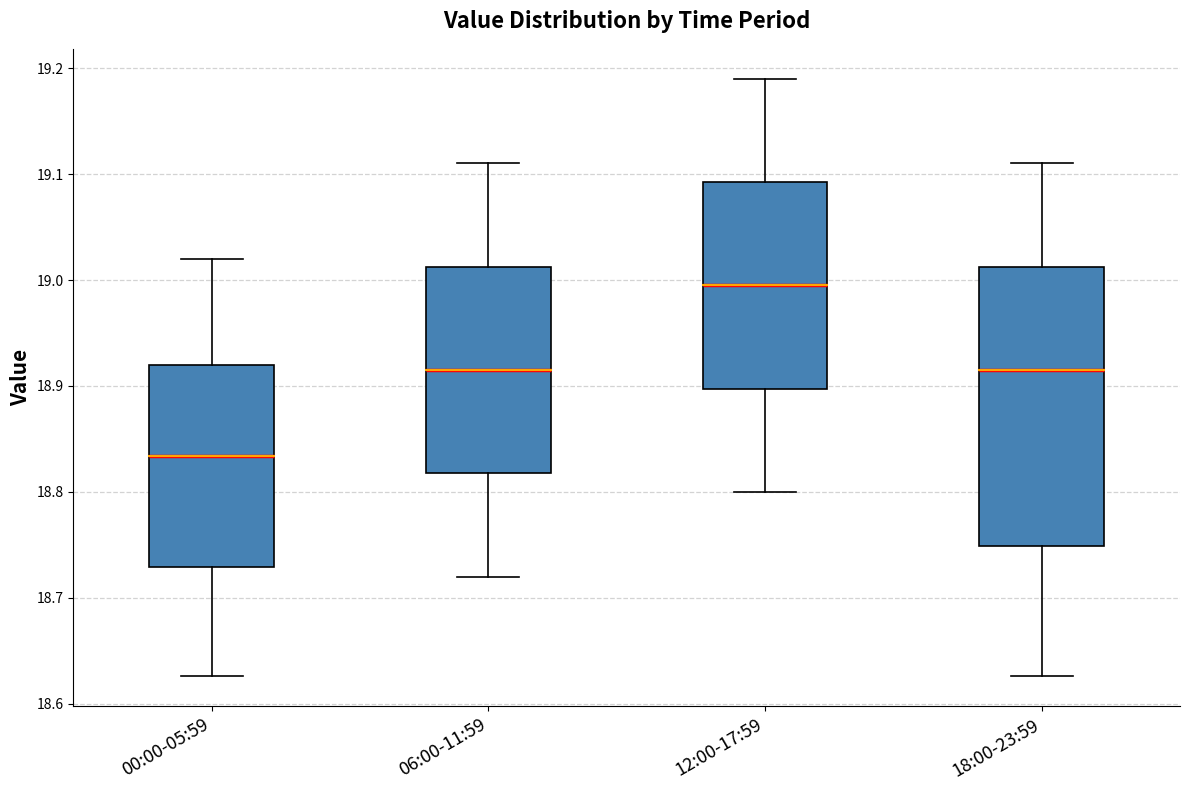

Where does the lower whisker of the box for 00:00-05:59 end on the y-axis? The values are not printed on the chart, so give them approximately, as read against the axis.

18.63